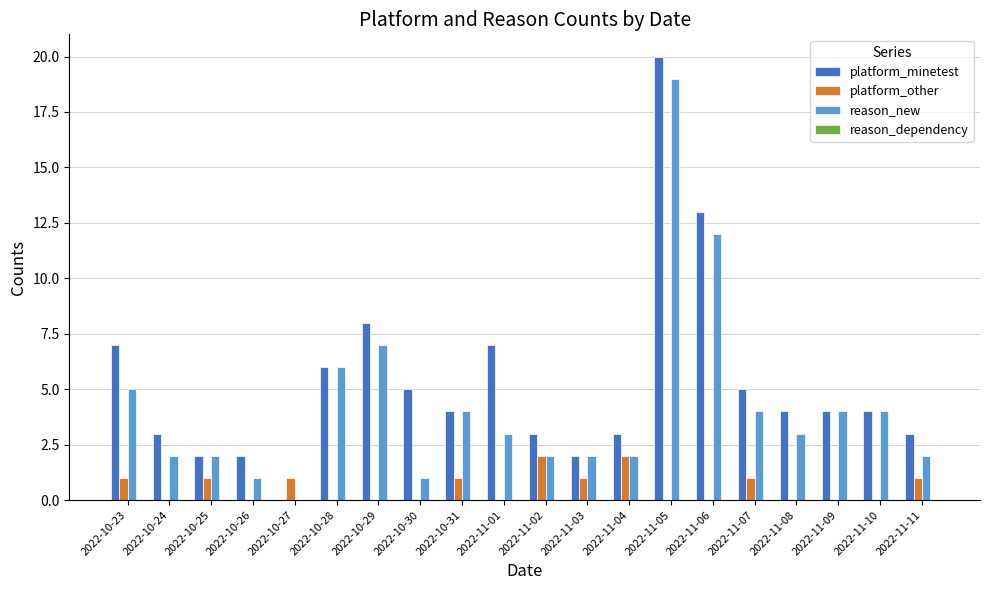

What is the sum of the reason_new values at 2022-11-08 and 2022-11-05?

22